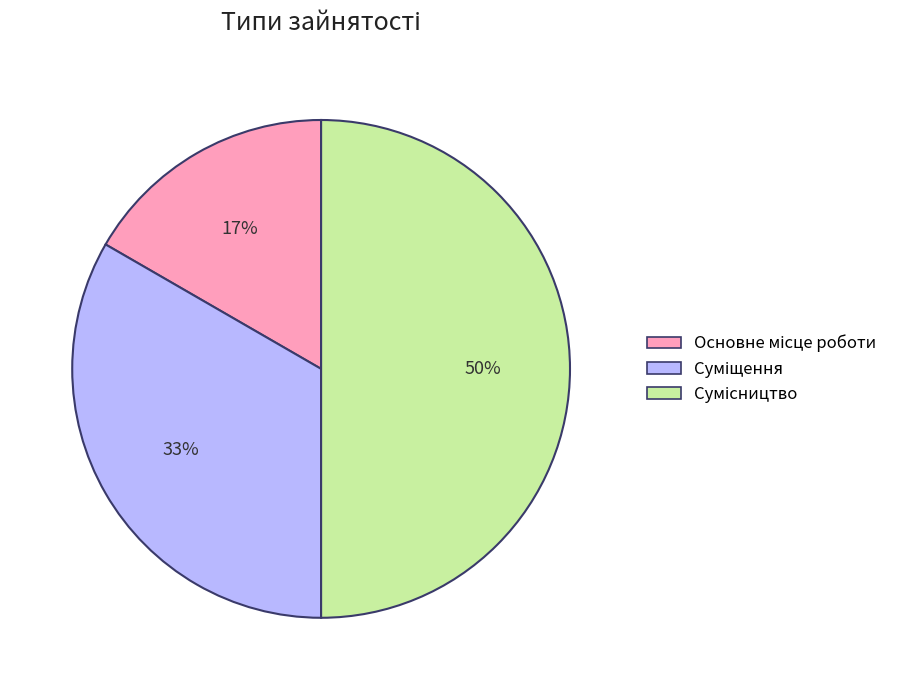

To the nearest percent, what is the average slice percentage?

33%